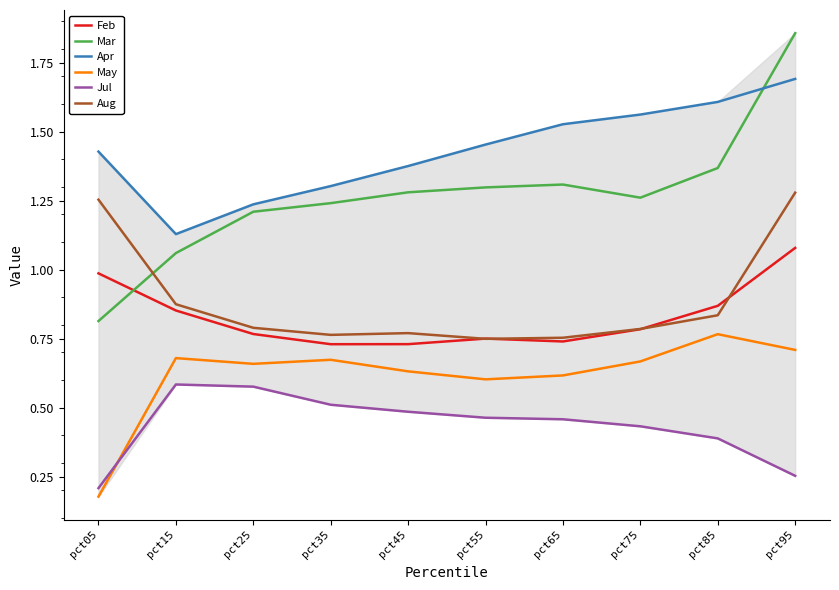

Is this an area chart (filled region under the line)?

No